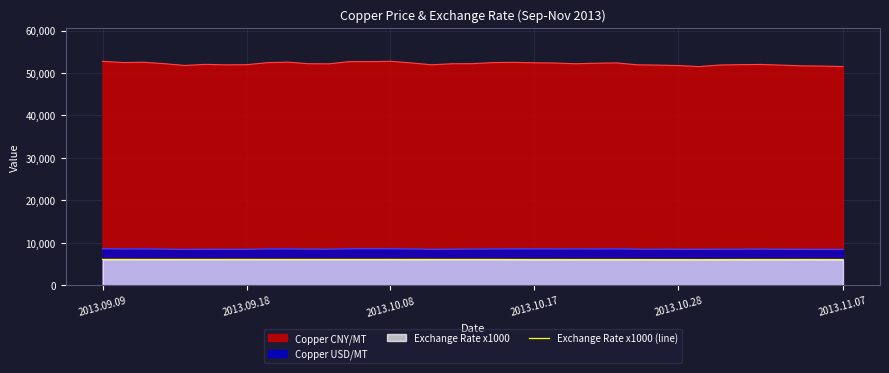

How many lines are shown in the chart?

3